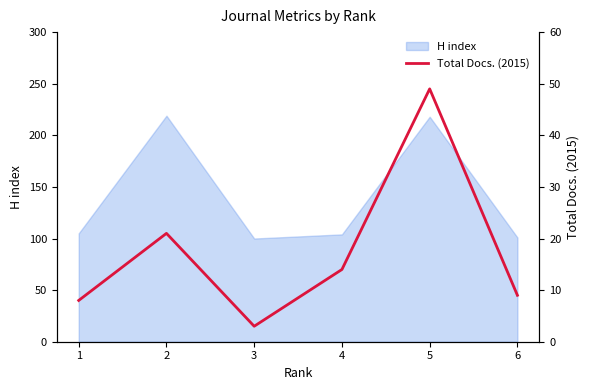

Reading right to left, what are all the values shown in this chart?

6=9	5=49	4=14	3=3	2=21	1=8